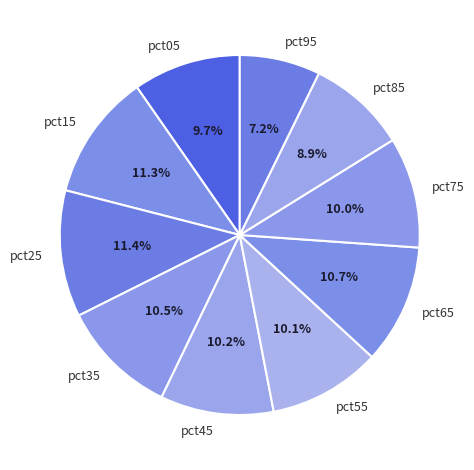

Do pct25 and pct95 together represent more than half of the pie?

No